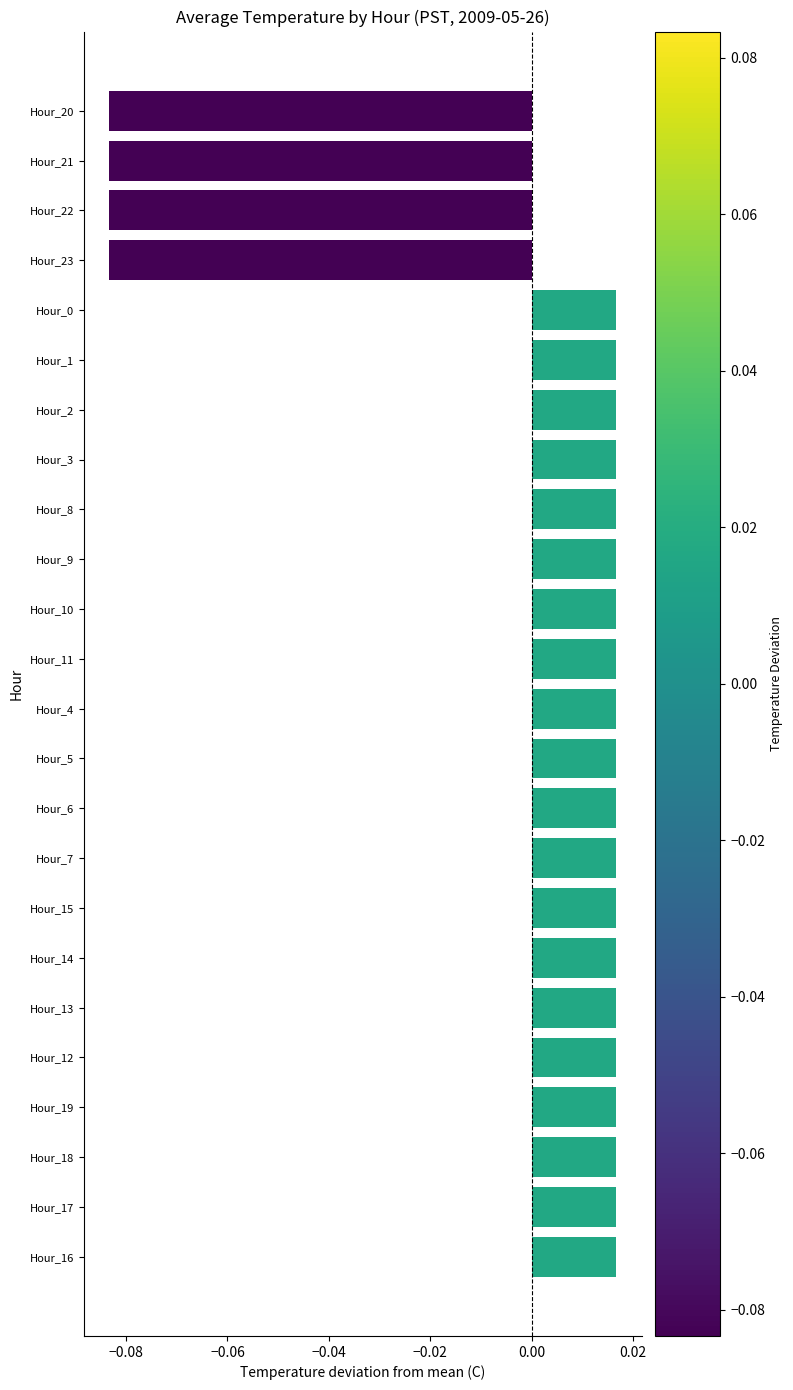

How many values are between 0 and 1?

20